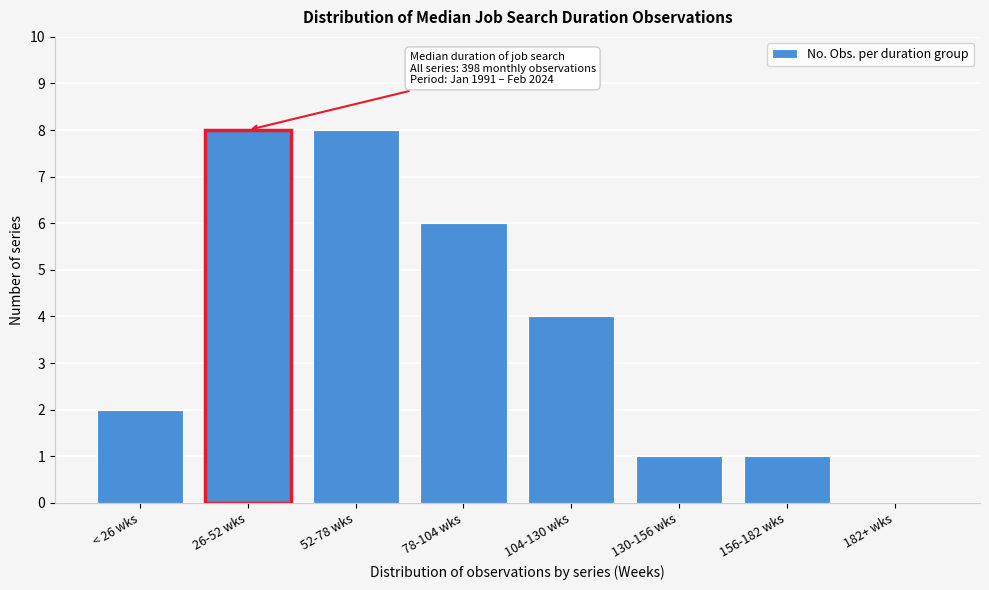

Reading left to right, list all the values displayed in this chart.

< 26 wks=2	26-52 wks=8	52-78 wks=8	78-104 wks=6	104-130 wks=4	130-156 wks=1	156-182 wks=1	182+ wks=0